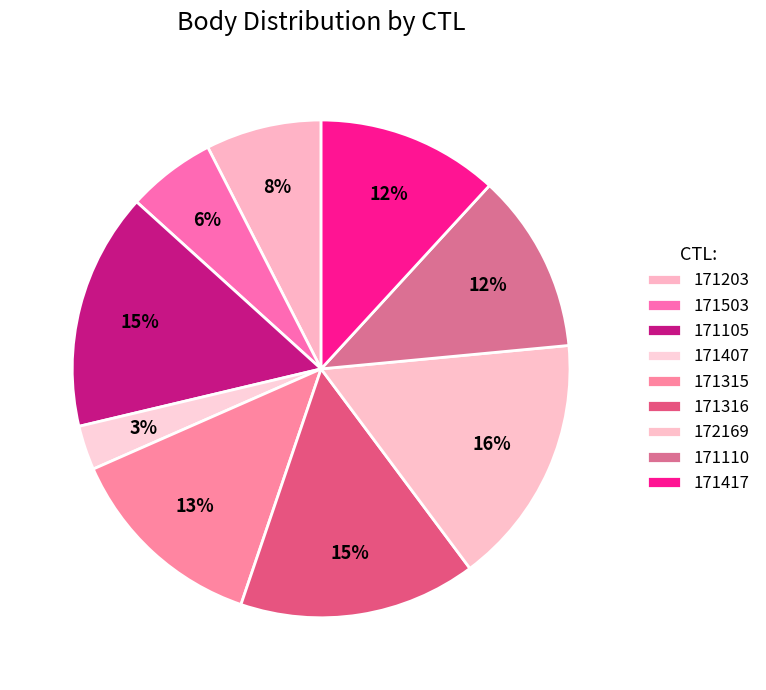

To the nearest percent, what is the difference between the largest and smallest slice percentages?

13%